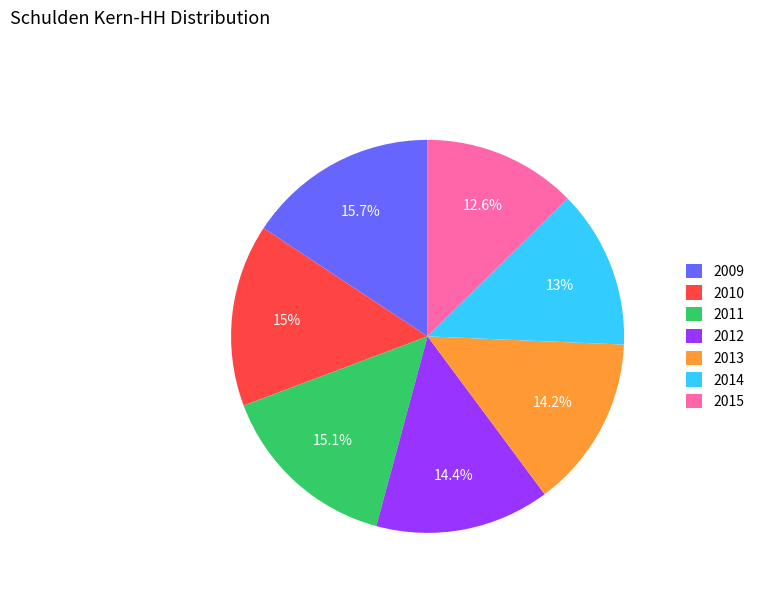

To the nearest percent, what is the average slice percentage?

14%